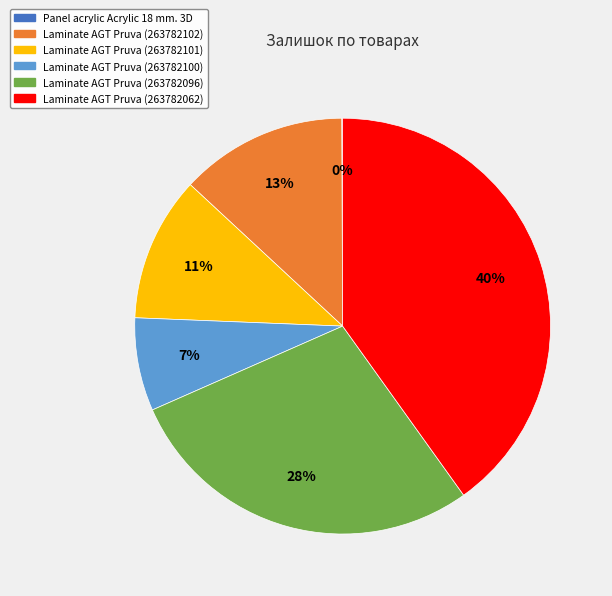

Does Laminate AGT Pruva (263782062) represent more than half of the total?

No